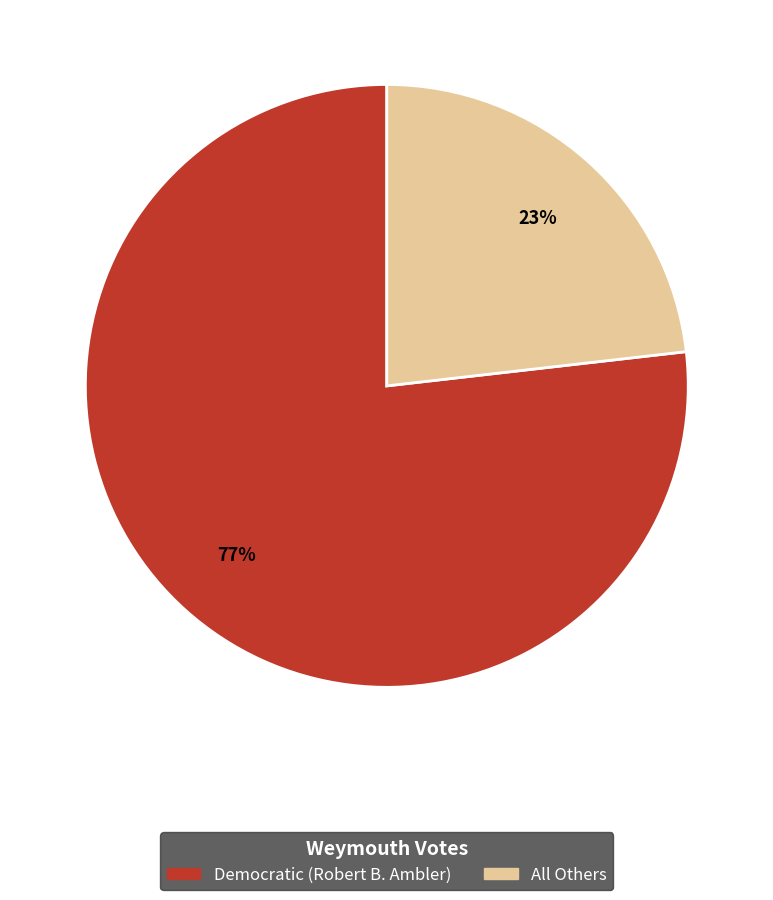

How many slices are in this pie chart?

2